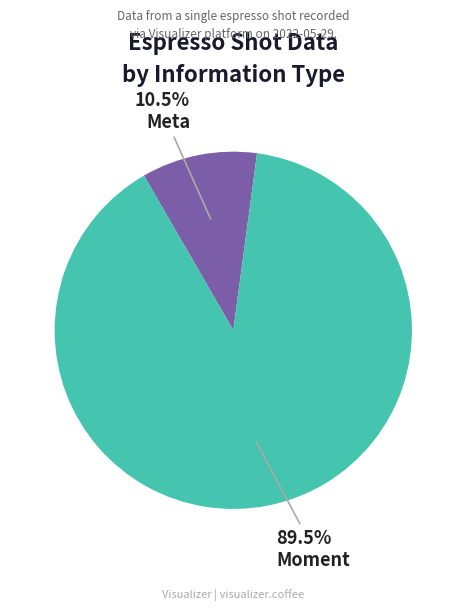

How many slices are in this pie chart?

2